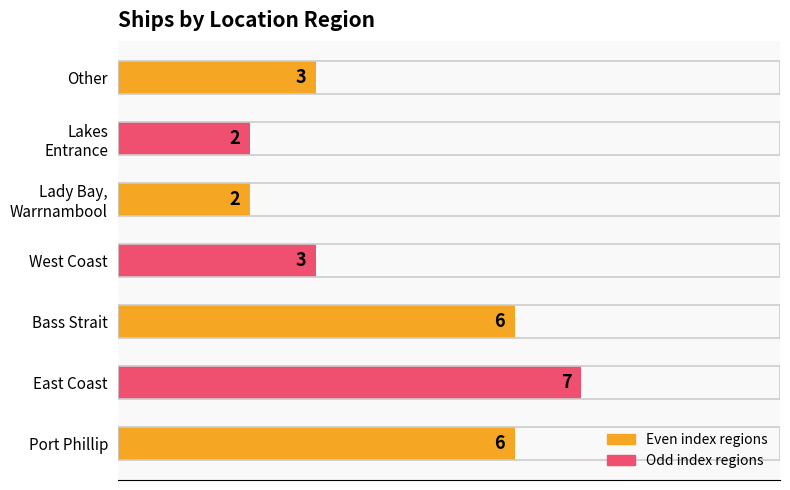

The chart shows a value of 2 at Bass Strait. True or false?

False